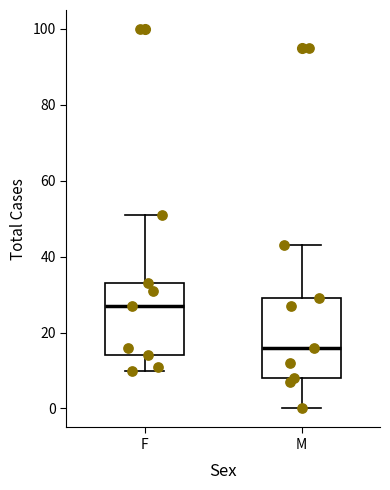

Which box has the lowest median line?

M